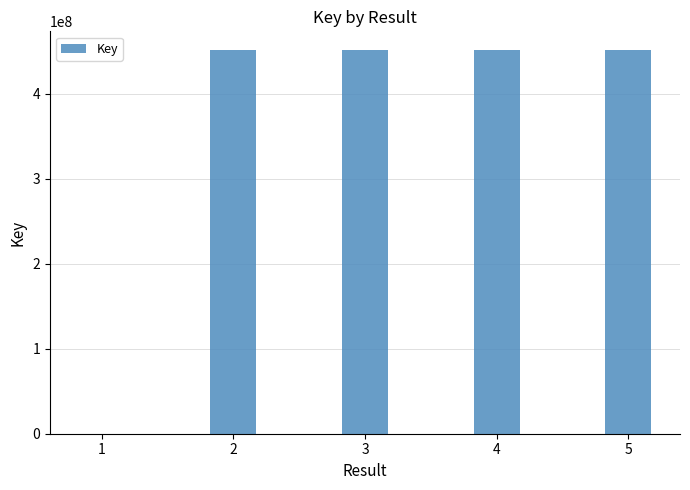

Where does the data first go above 450667052?

2